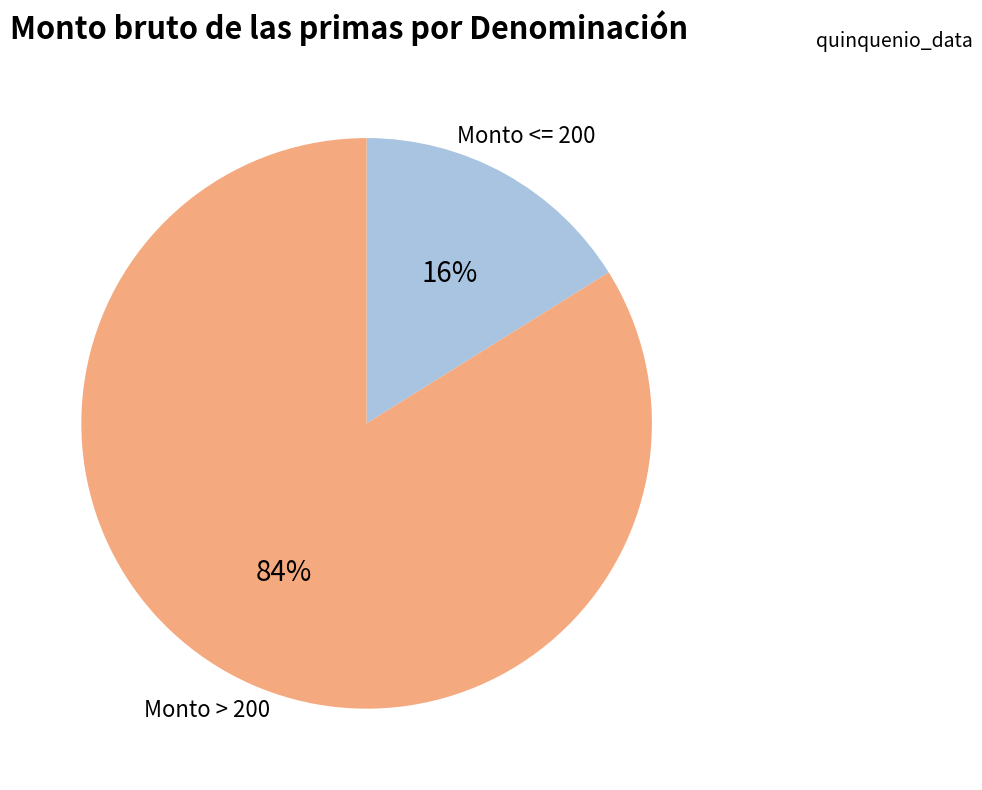

Does any single category account for the majority?

Yes